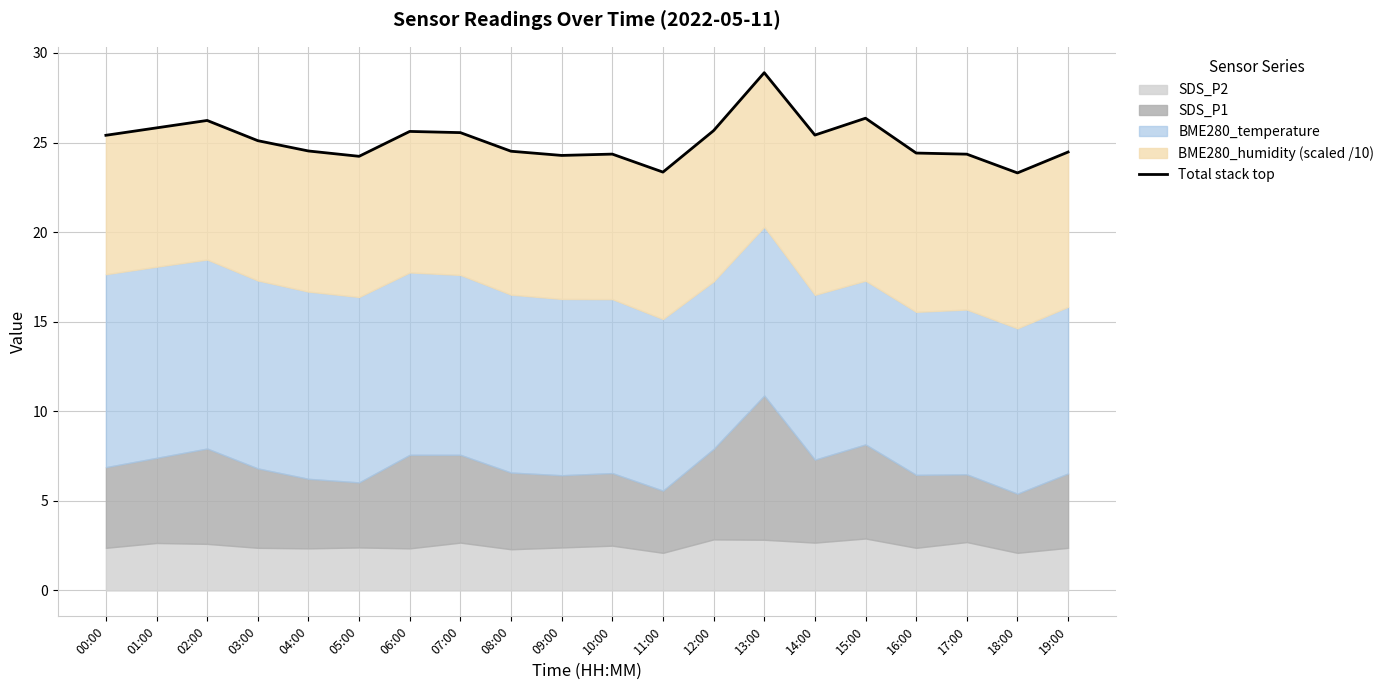

List the labels in order of value, smallest first.

18:00, 11:00, 05:00, 09:00, 17:00, 10:00, 16:00, 19:00, 08:00, 04:00, 03:00, 00:00, 14:00, 07:00, 06:00, 12:00, 01:00, 02:00, 15:00, 13:00